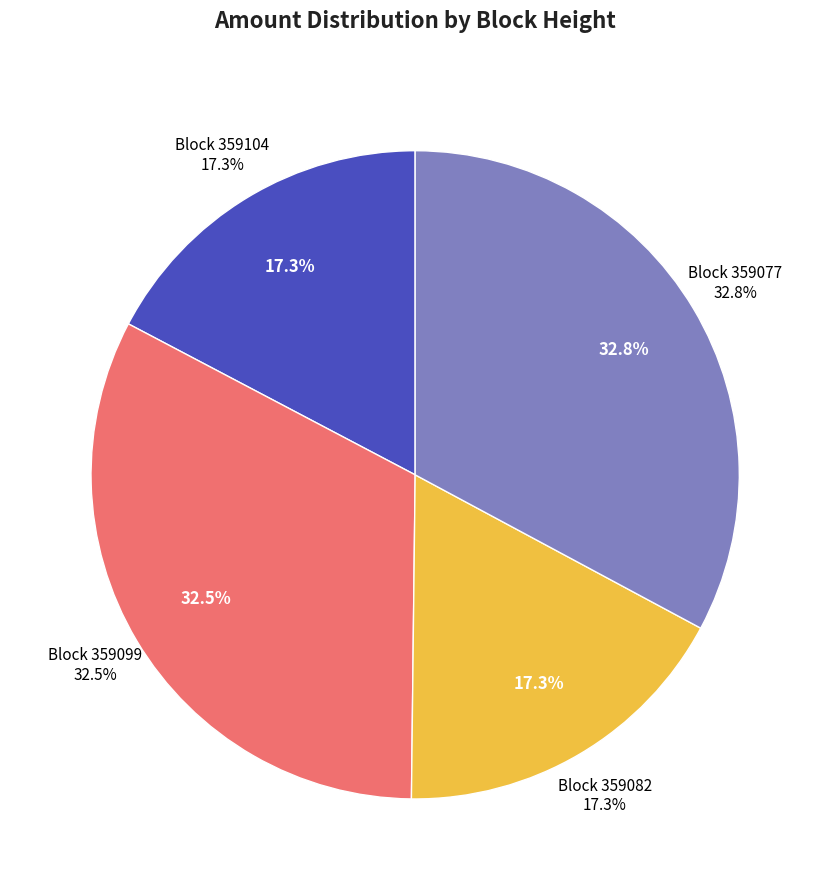

What percentage do 359099 and 359082 together represent?

49.9%